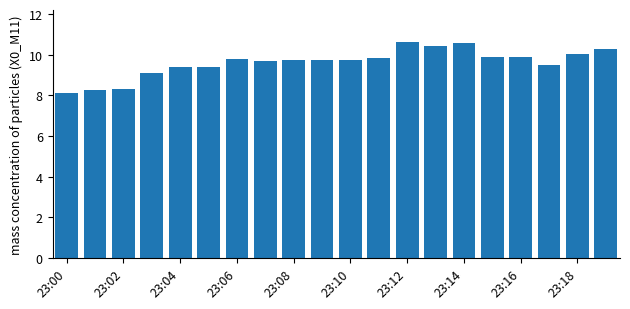

What is the greatest value displayed?

10.6